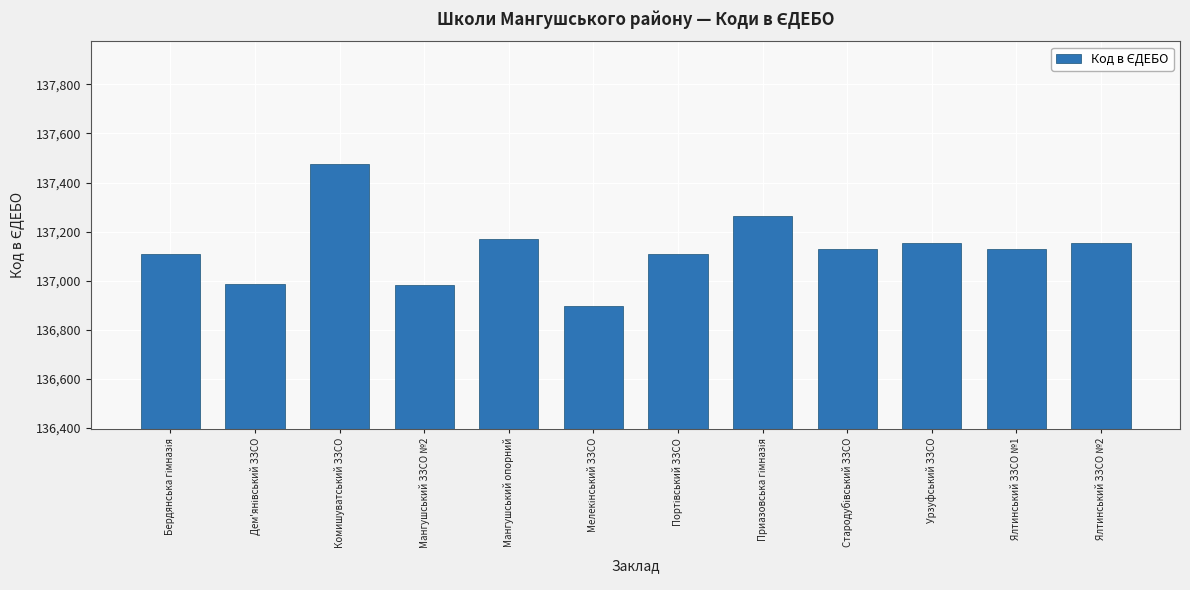

What is the value of the 10th bar from the left?

137154